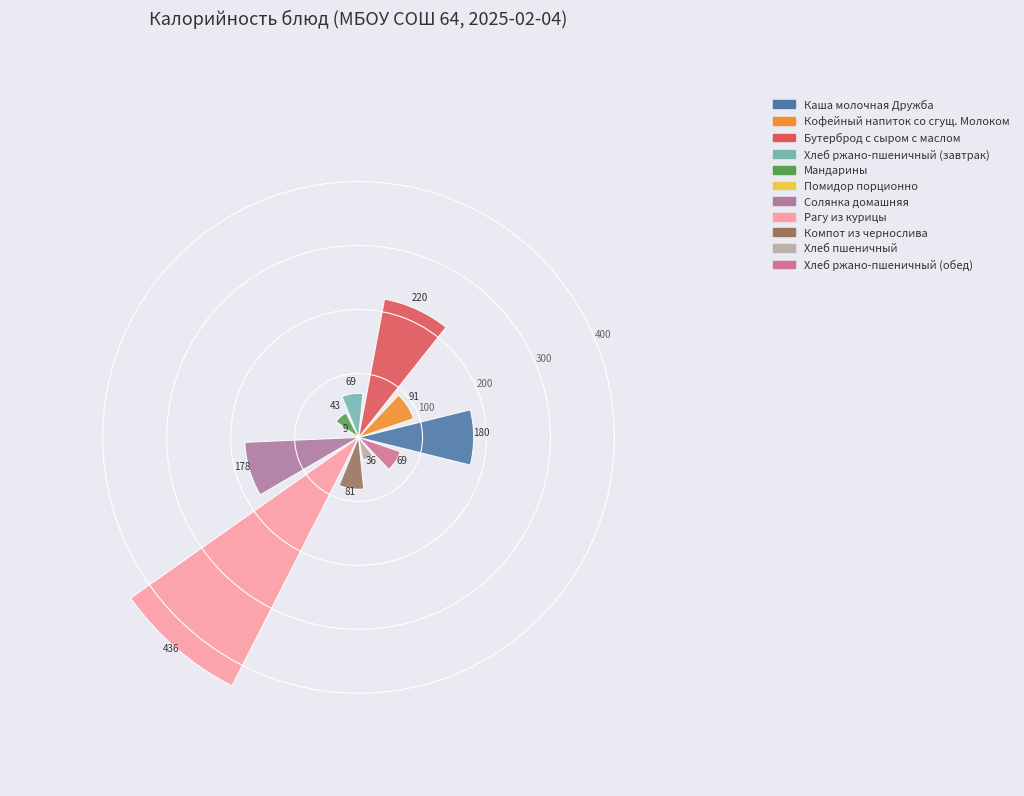

What is the minimum value shown in the chart?

9